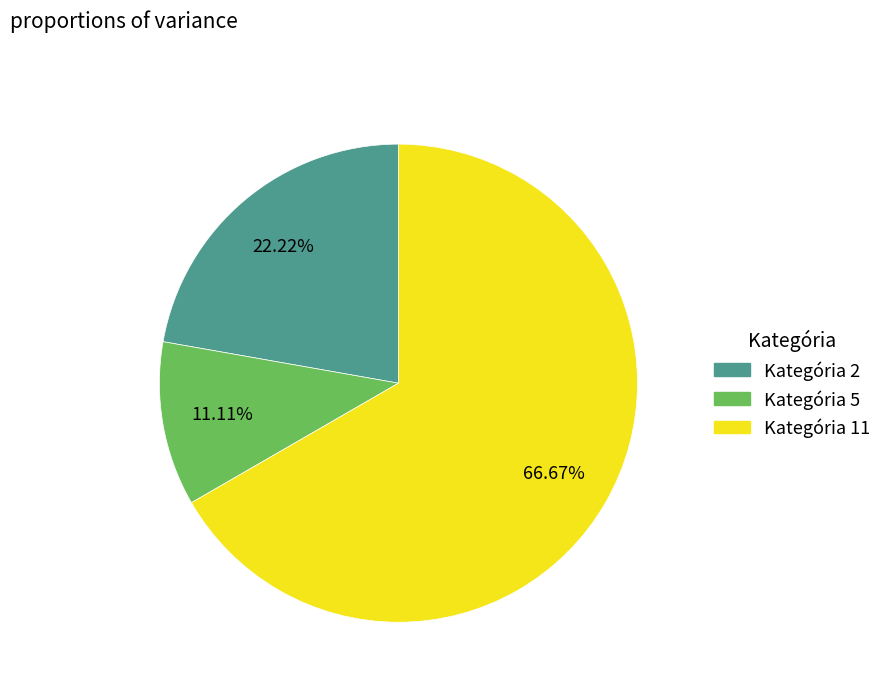

To the nearest percent, what is the average slice percentage?

33%